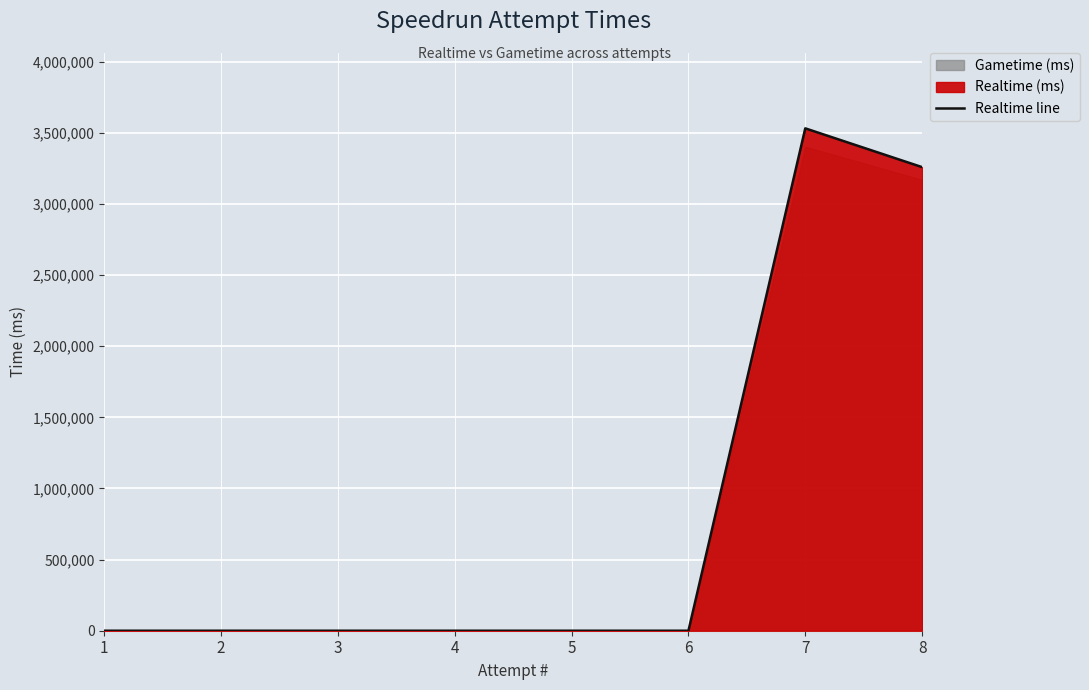

Which category has the highest value across all series?

7